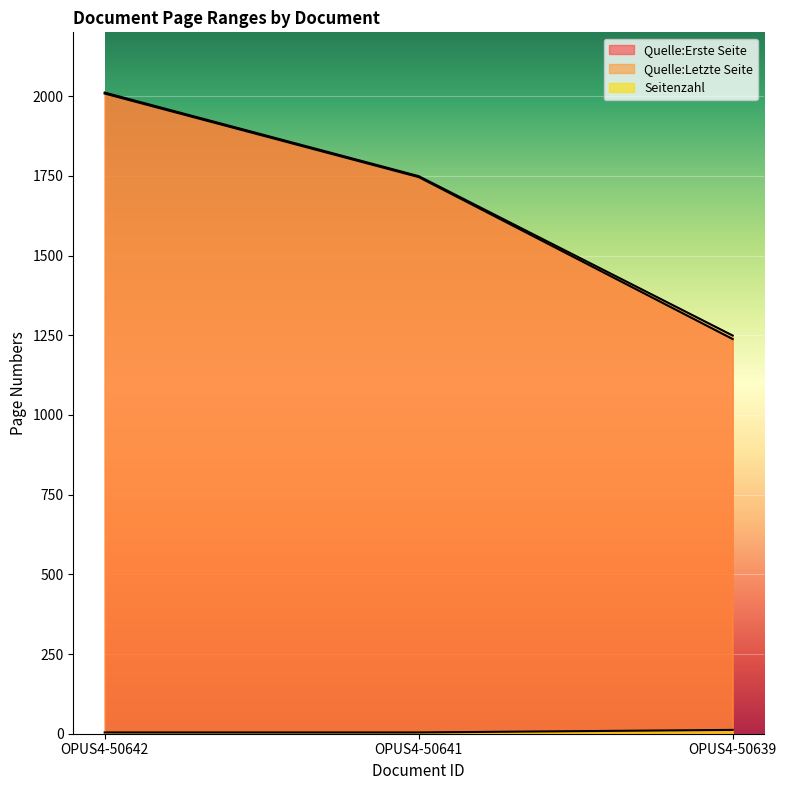

At how many categories does at least one series exceed 1467?

2